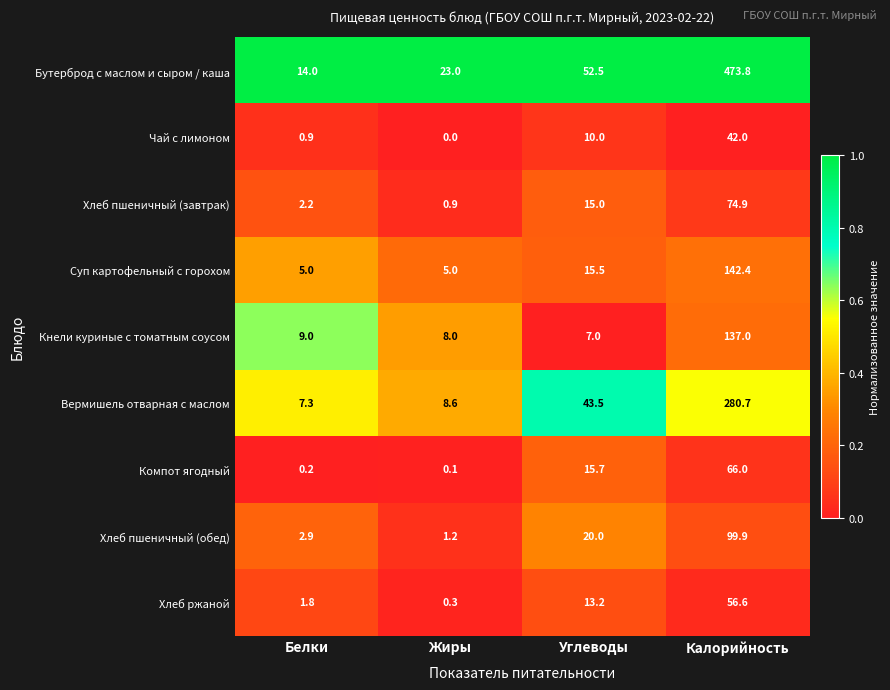

What is the average value of the Суп картофельный с горохом series?

42.0